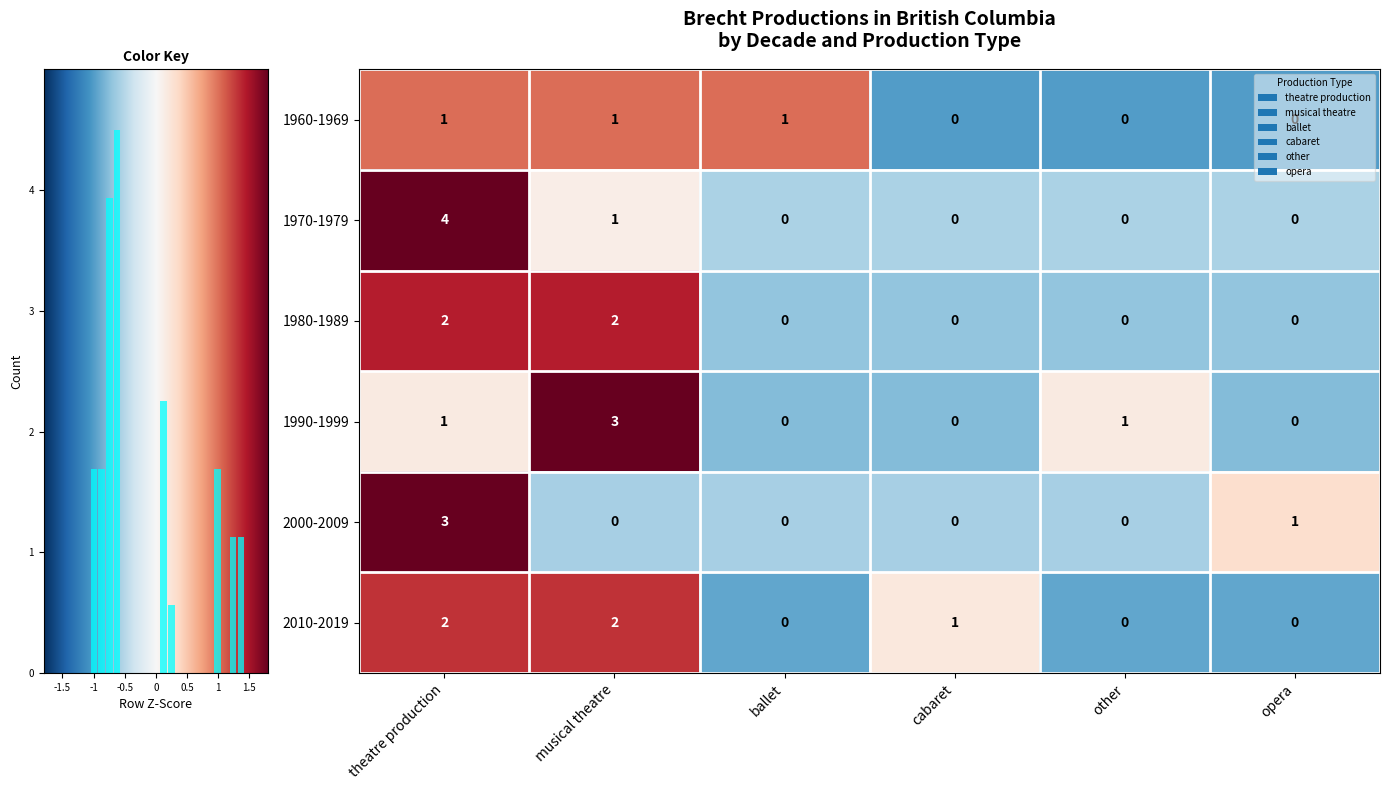

How many values in row_2 are above zero?

2